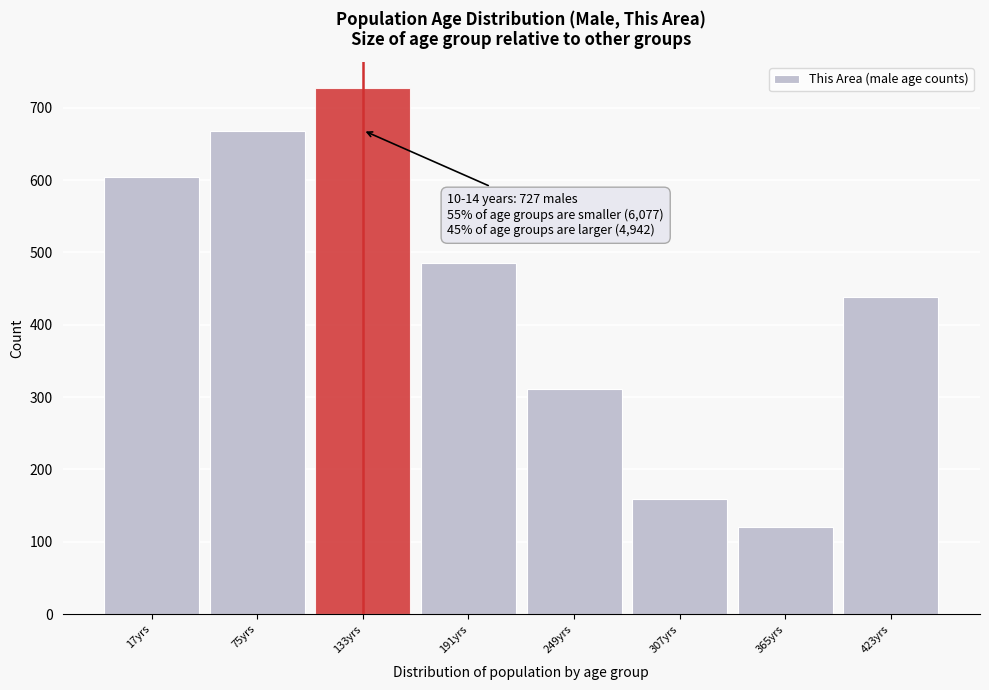

Reading right to left, transcribe all the data shown in this chart.

438	120	159	311	486	727	668	604